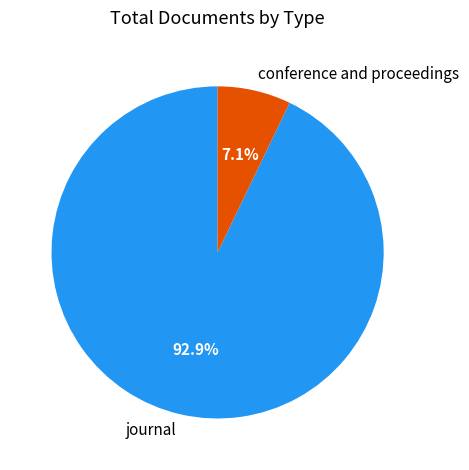

How much of the chart is everything except conference and proceedings?

92.9%